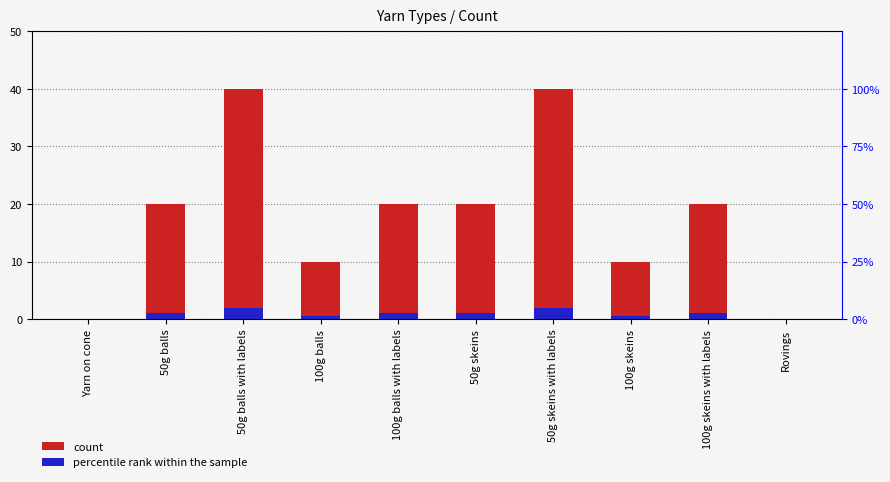

What position from the left is 50g skeins?

6